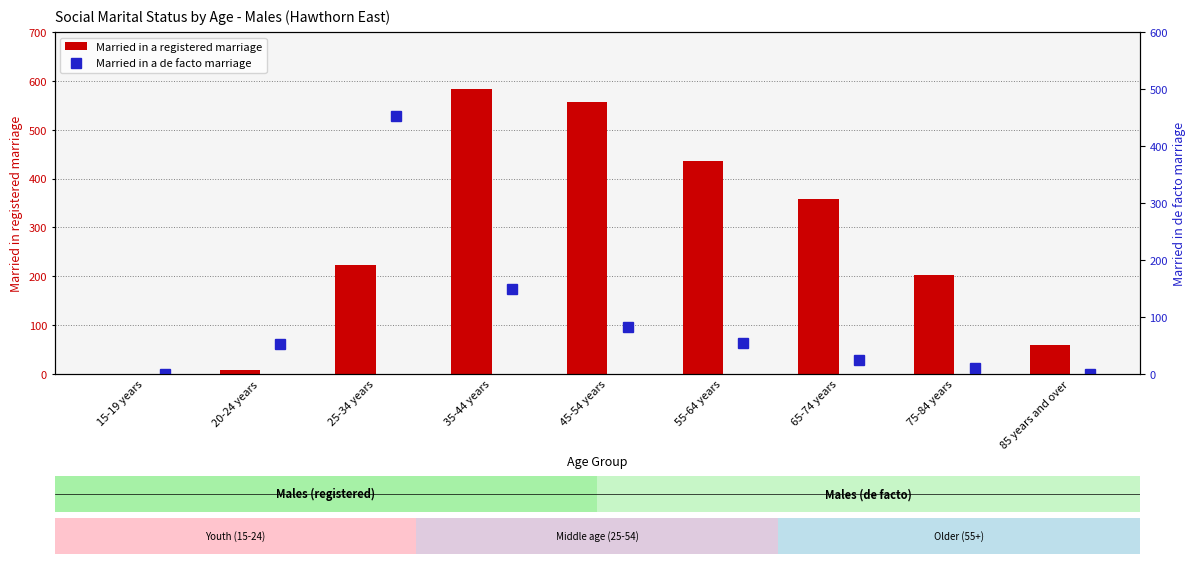

Which category has the lowest value across all series?

15-19 years